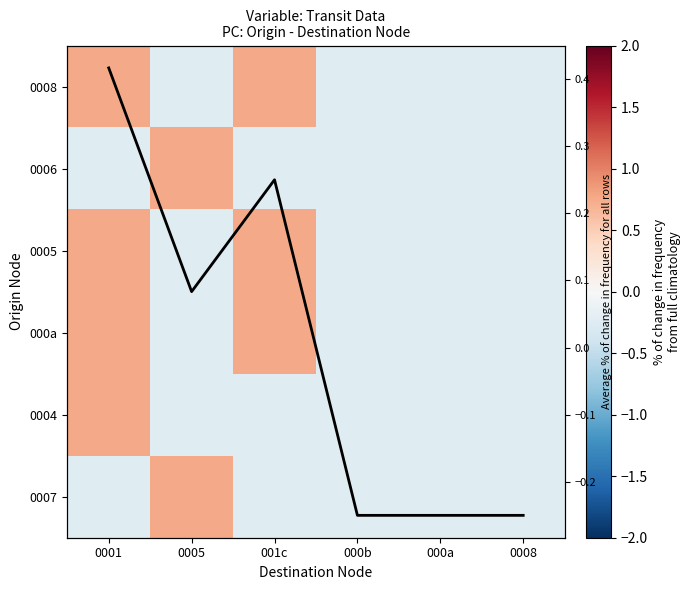

How many negative values does the 0007 series have?

5